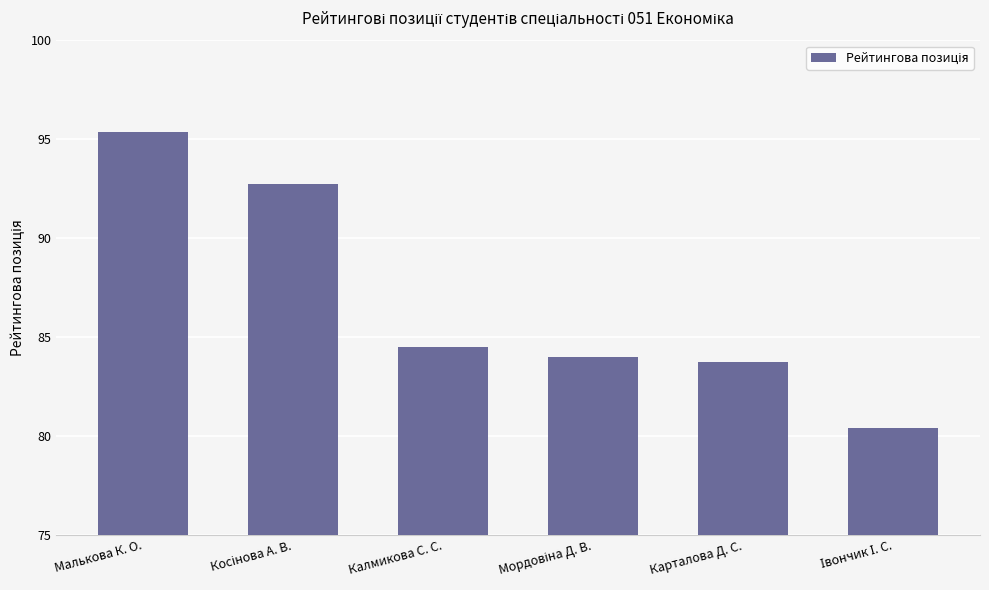

What is the difference between the second highest and minimum values?

12.4